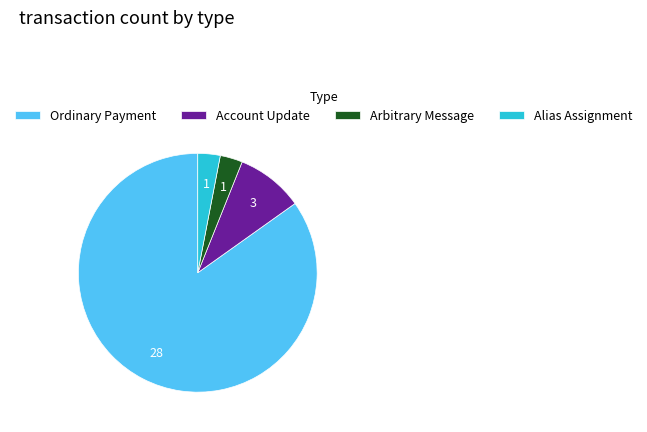

What is the largest slice in the pie chart?

Ordinary Payment